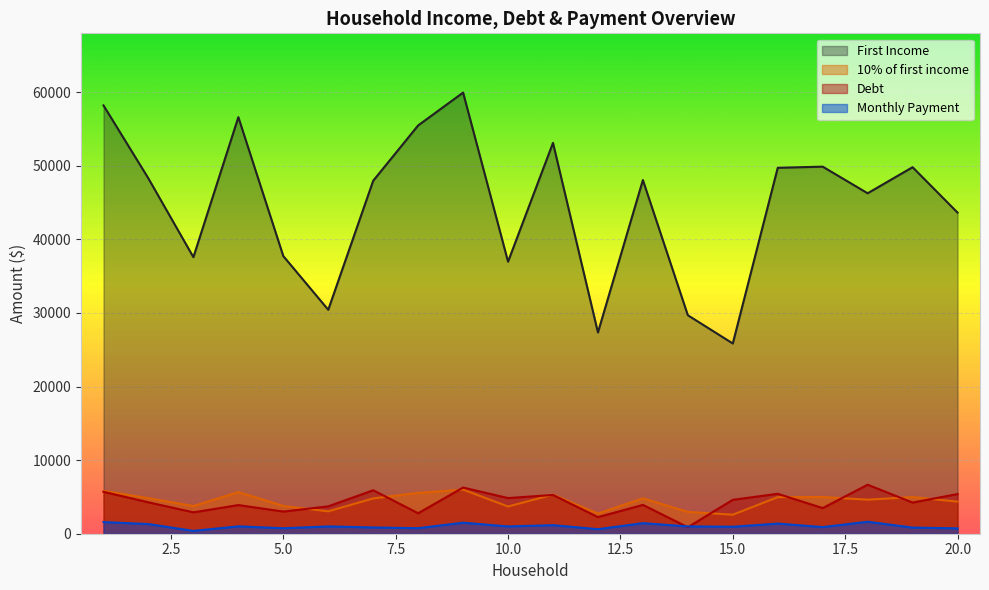

The value of Debt at 6 is 3718.0. True or false?

True